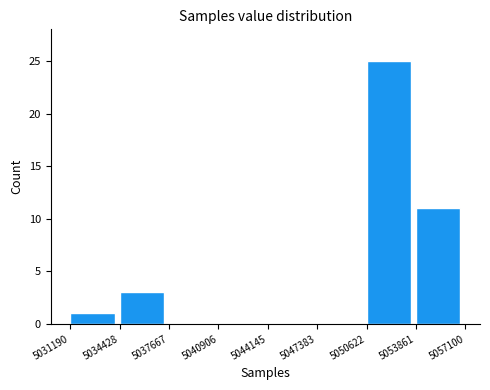

What is the maximum value shown in the chart?

25